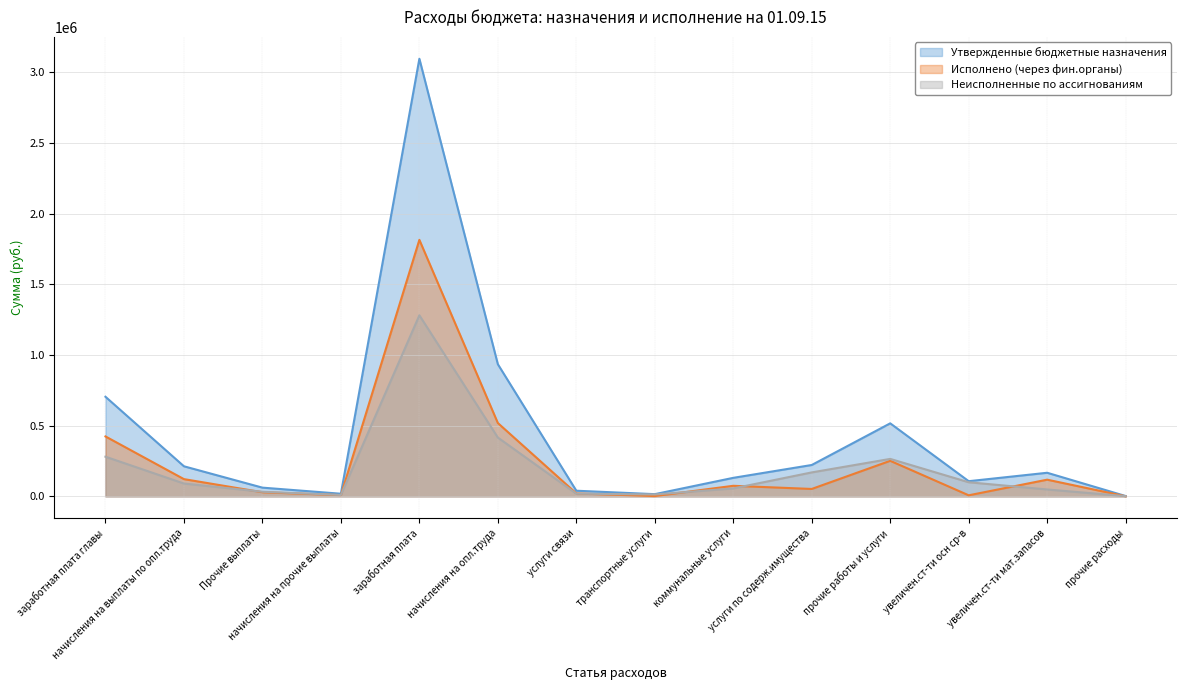

What is the sum of the Исполнено (через фин.органы) values at прочие работы и услуги and коммунальные услуги?

326334.7